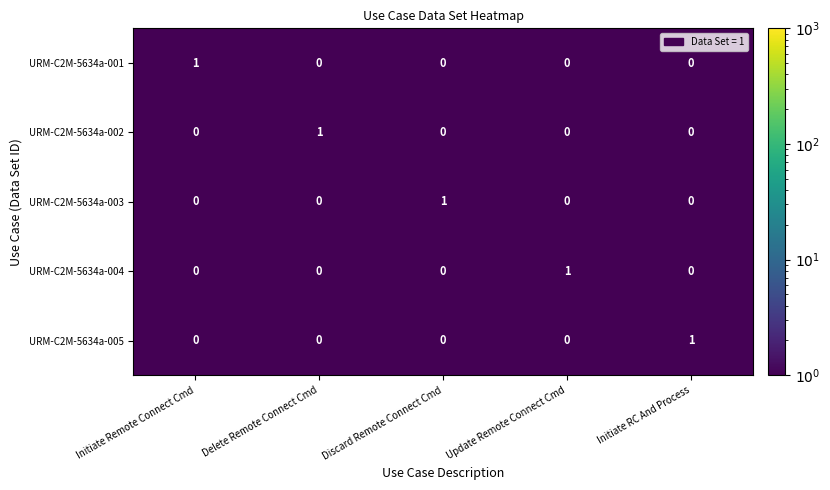

Is it true that URM-C2M-5634a-002 equals 0 at Discard Remote Connect Cmd?

True